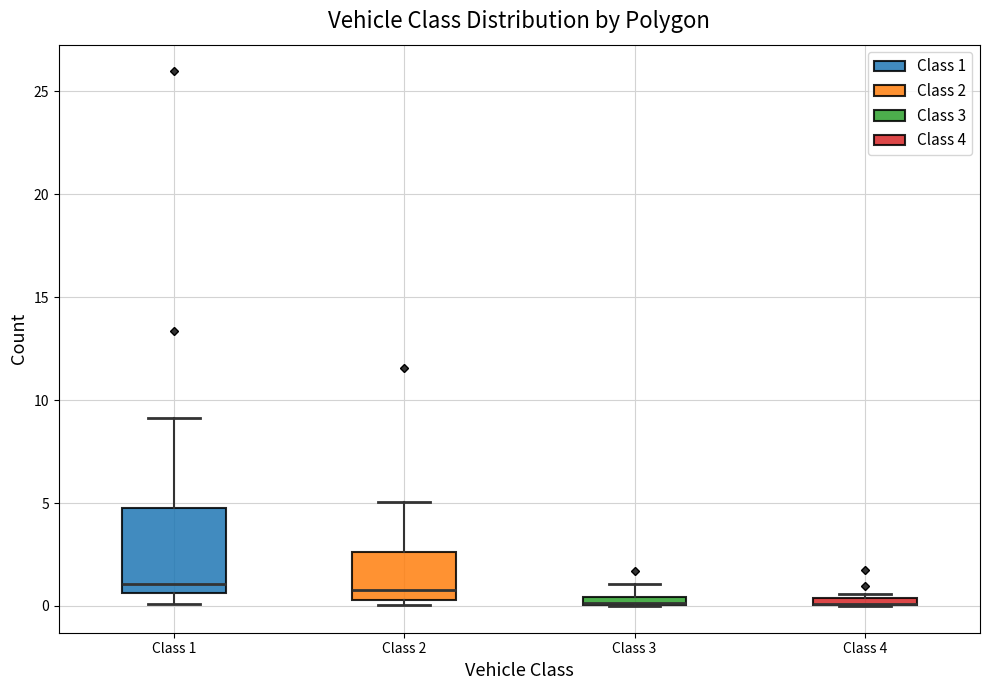

Where does the upper whisker of the box for Class 1 end on the y-axis? The values are not printed on the chart, so give them approximately, as read against the axis.

9.0